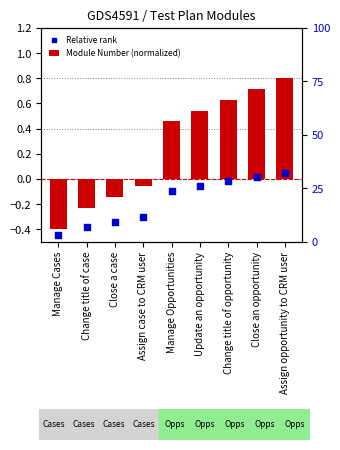

Is the value of Relative rank at Change title of opportunity greater than the value of Module Number (normalized) at Close a case?

Yes